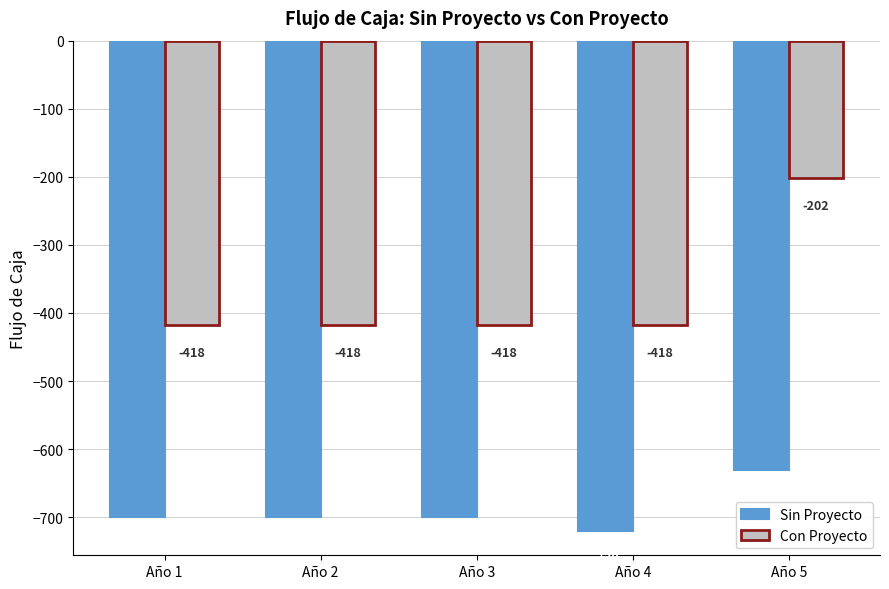

Reading left to right, extract all data points from this chart.

Sin Proyecto: -700	-700	-700	-720	-630
Con Proyecto: -418	-418	-418	-418	-202